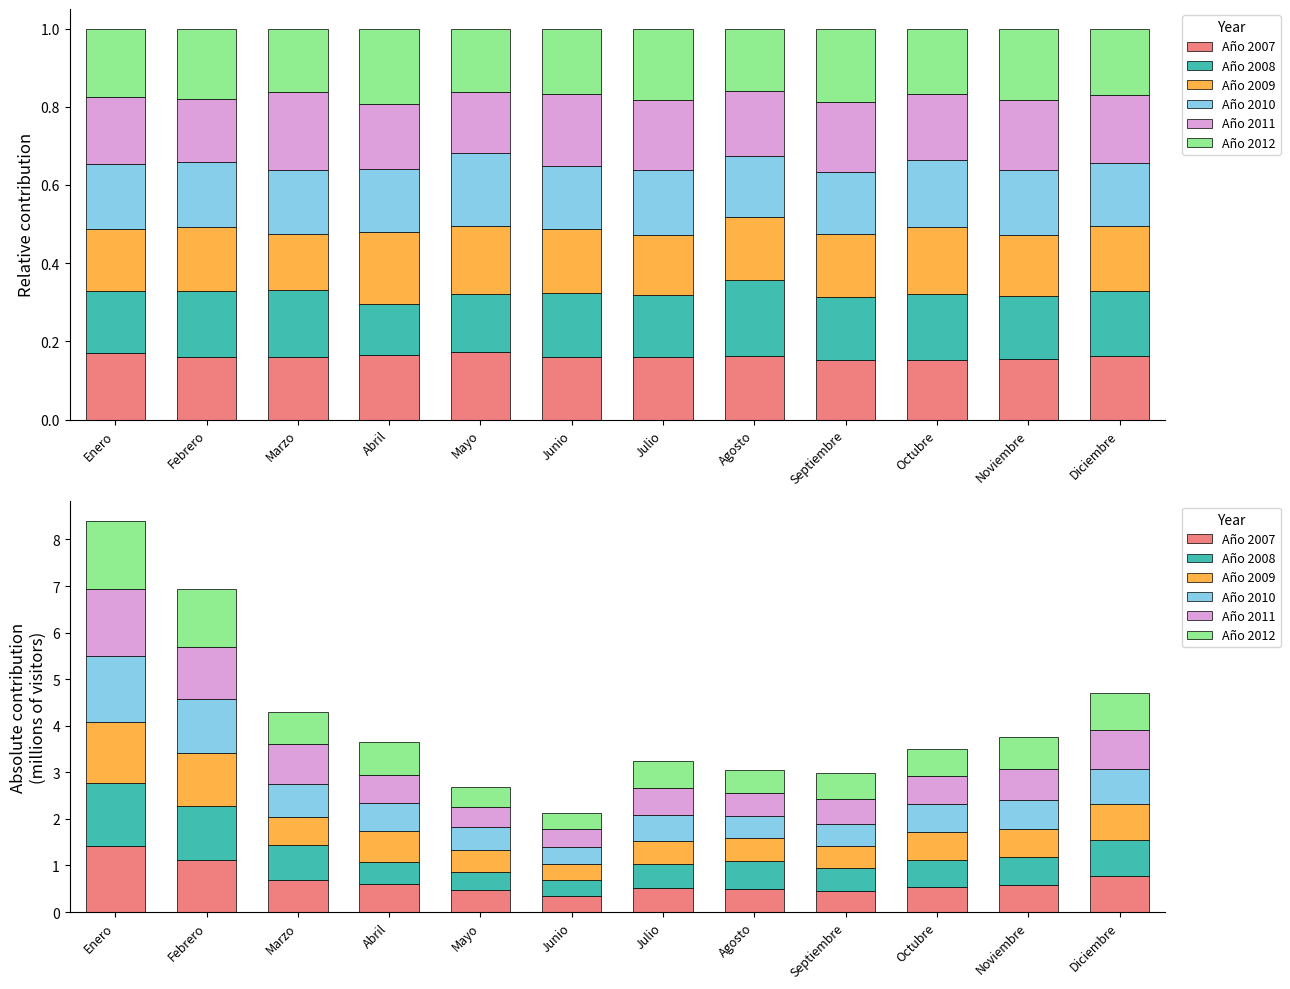

Count the number of categories in the chart.

12